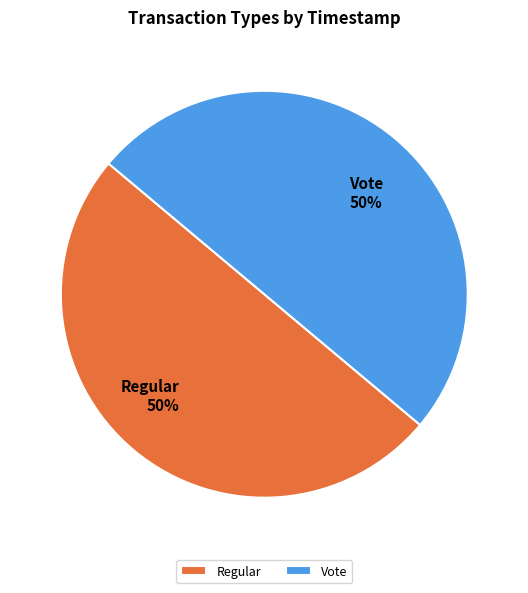

Is it true that Regular 50% is 50% of the pie?

True